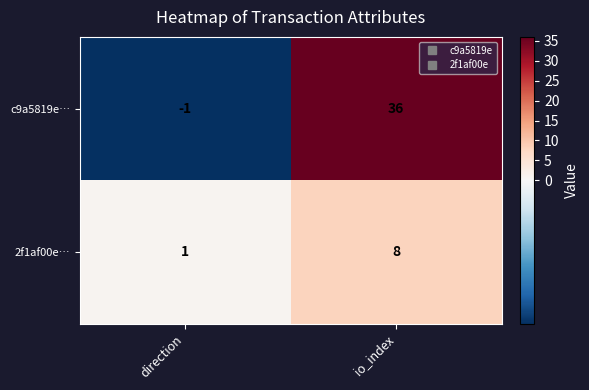

How many values in c9a5819e… are below zero?

1